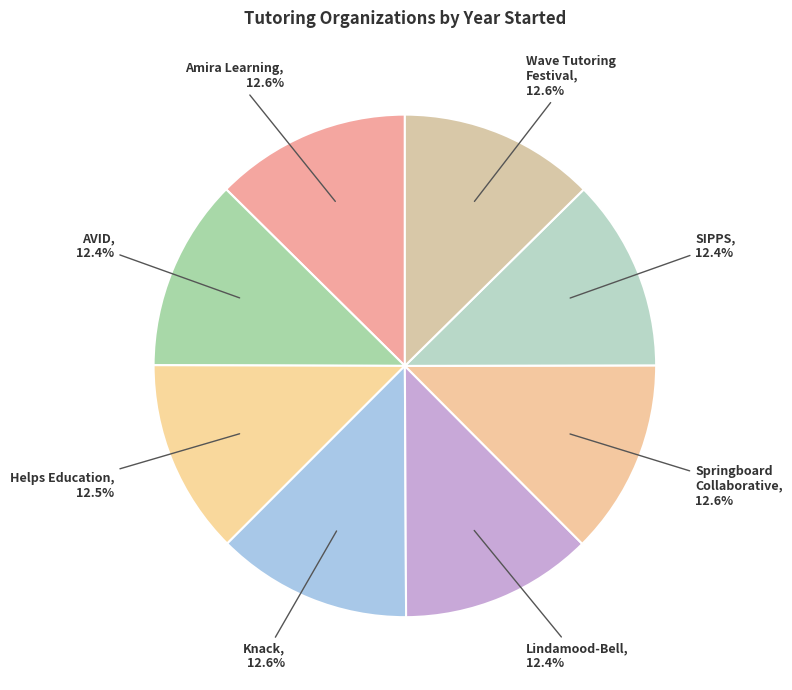

Does Amira Learning account for over 50% of the chart?

No